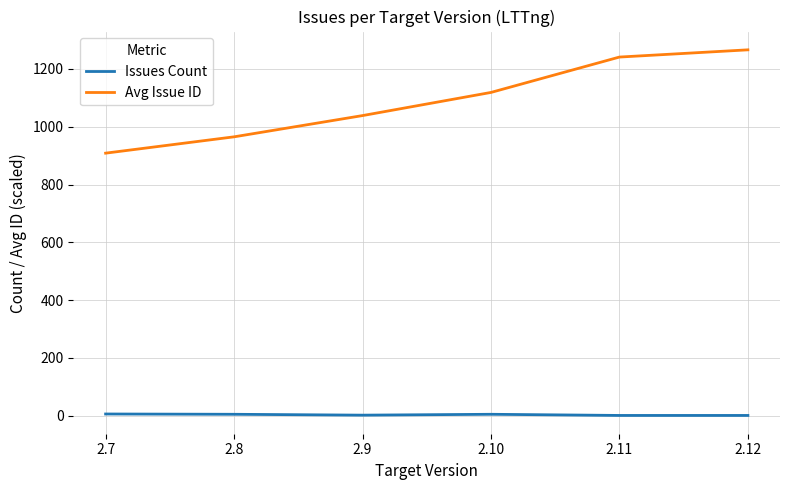

Which series has the largest range (max minus min)?

Avg Issue ID